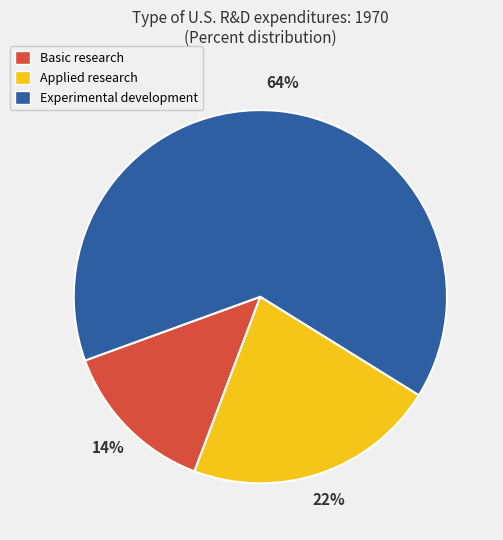

True or false: Basic research accounts for 1% of the total.

False